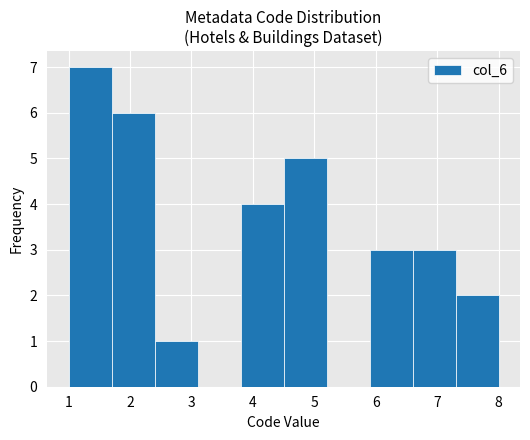

What is the height of the bar covering 1.7 to 2.4 on the x-axis? The values are not printed on the chart, so give them approximately, as read against the axis.

6